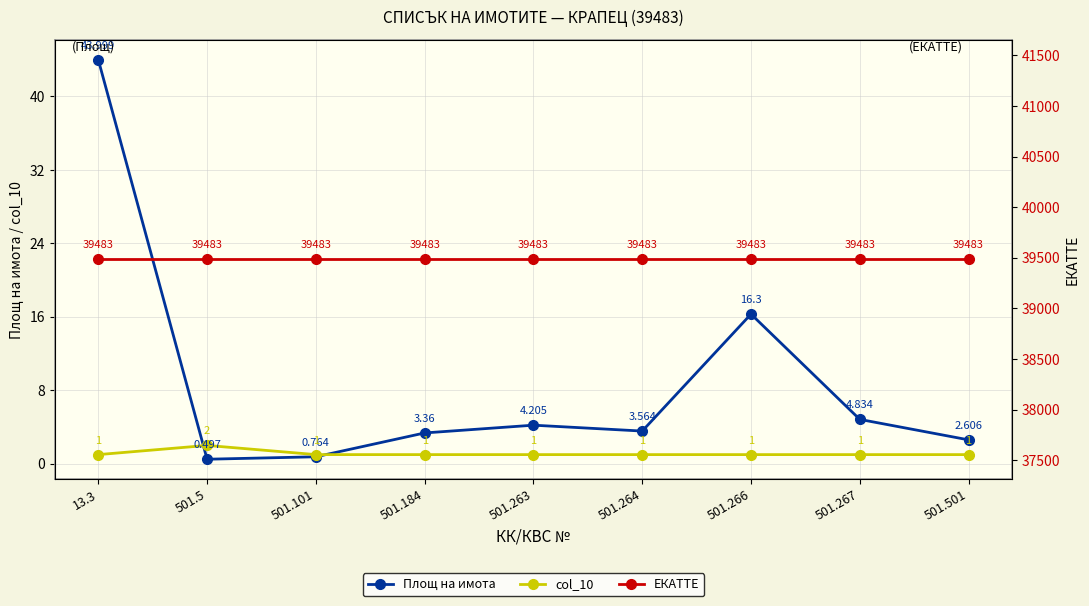

True or false: Площ на имота and ЕКАТТЕ intersect in this chart.

False